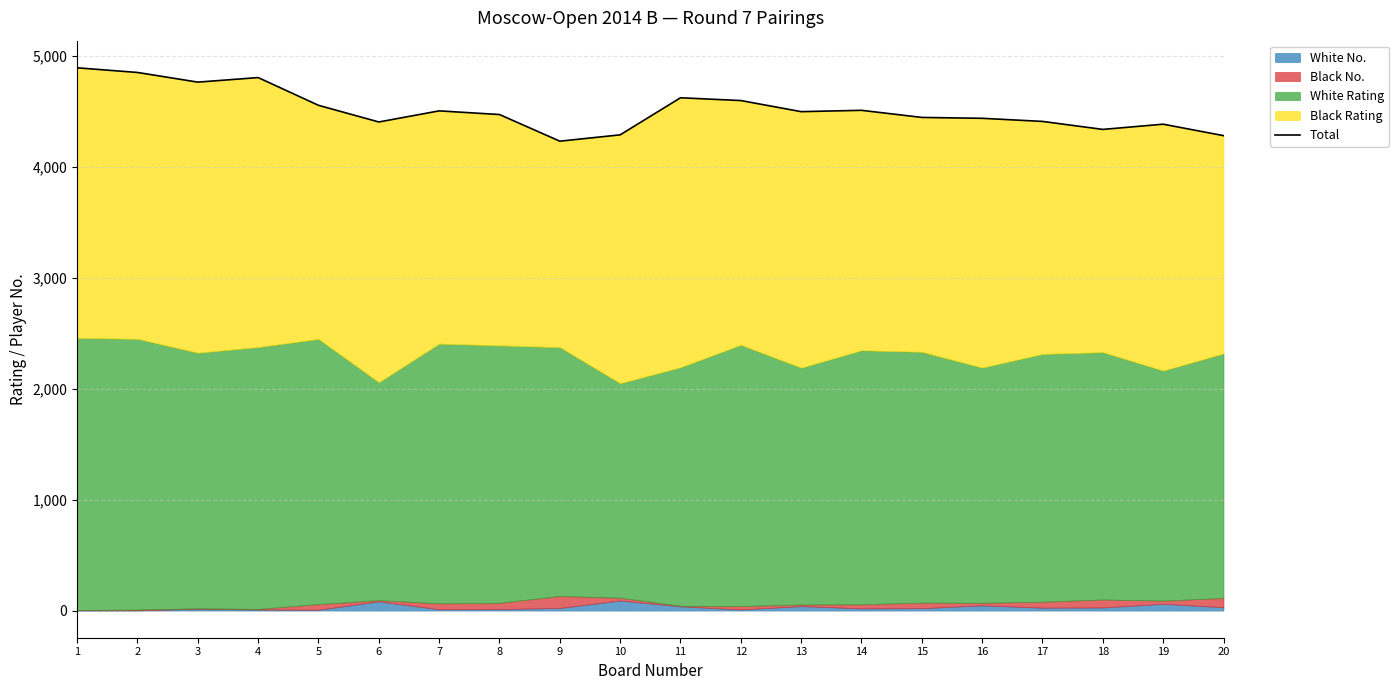

What is the sum of the values at 11 and 2?

9468